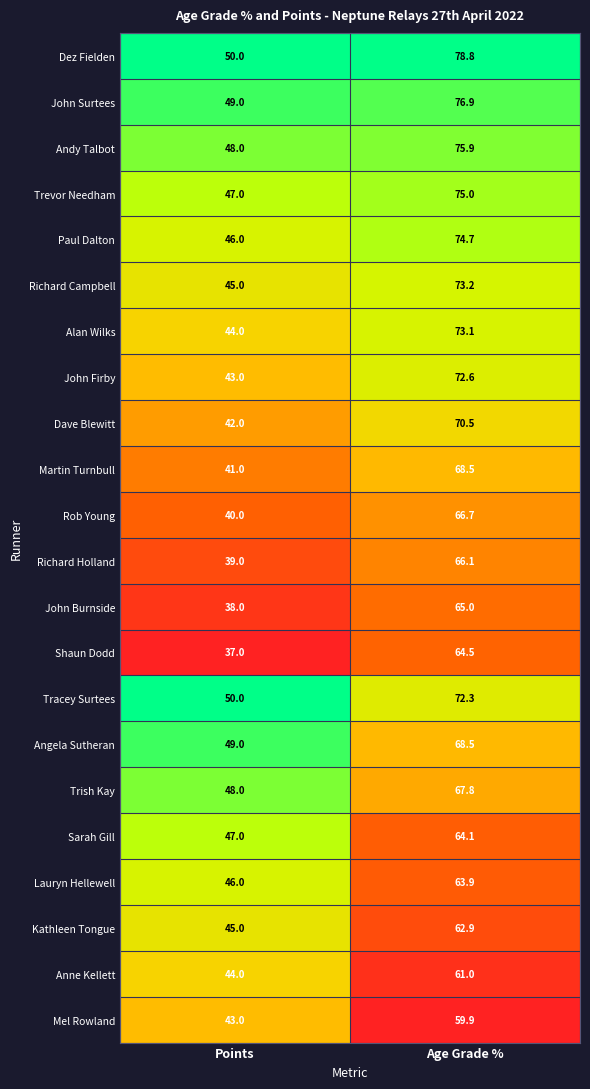

What is the greatest value displayed?

78.8